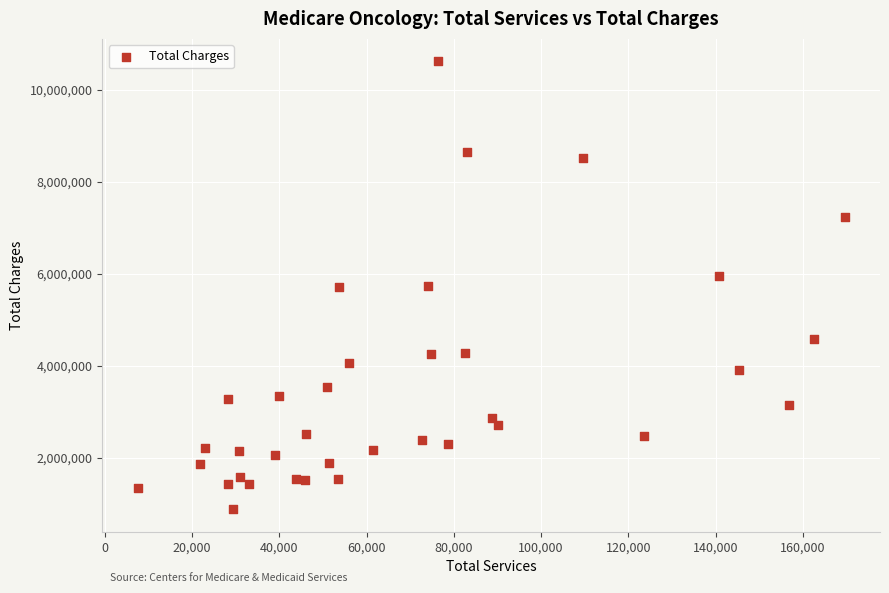

What is the range of X values (max minus min)?

162100.0